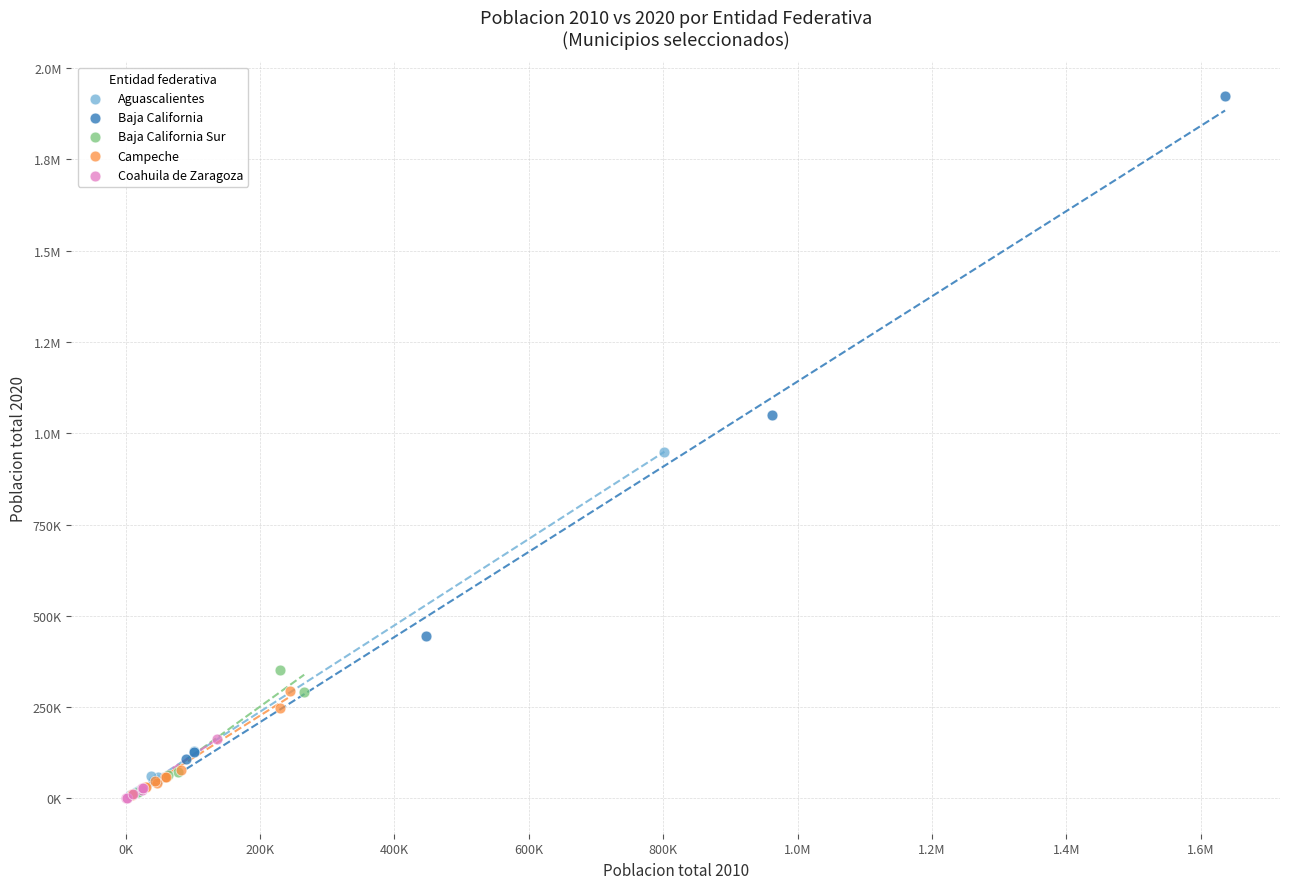

What are all the series names shown in the legend?

Aguascalientes, Baja California, Baja California Sur, Campeche, Coahuila de Zaragoza